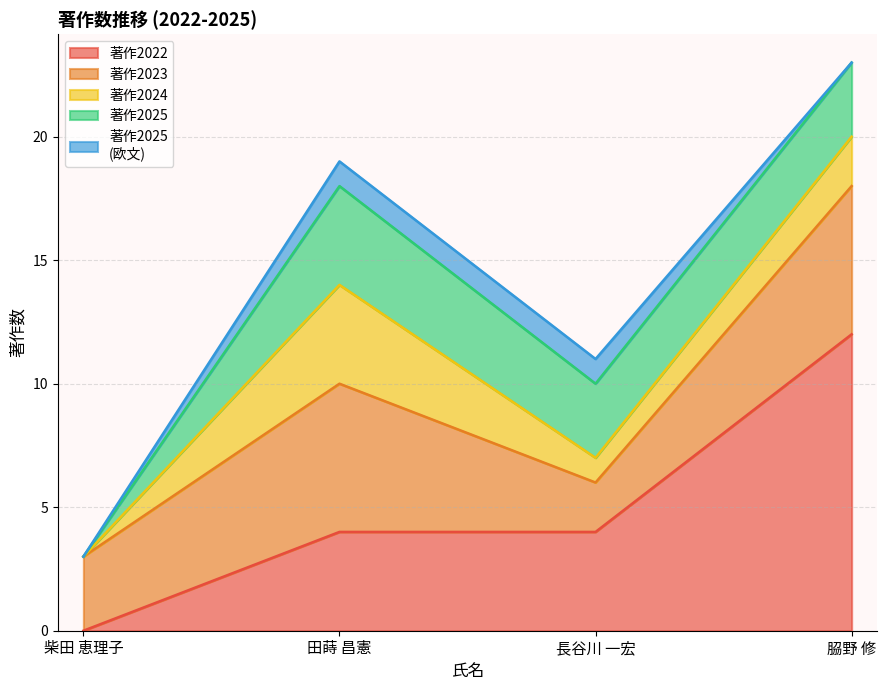

Reading left to right, extract all data points from this chart.

著作2022: 0	4	4	12
著作2023: 3	6	2	6
著作2024: 0	4	1	2
著作2025: 0	4	3	3
著作2025
(欧文): 0	1	1	0